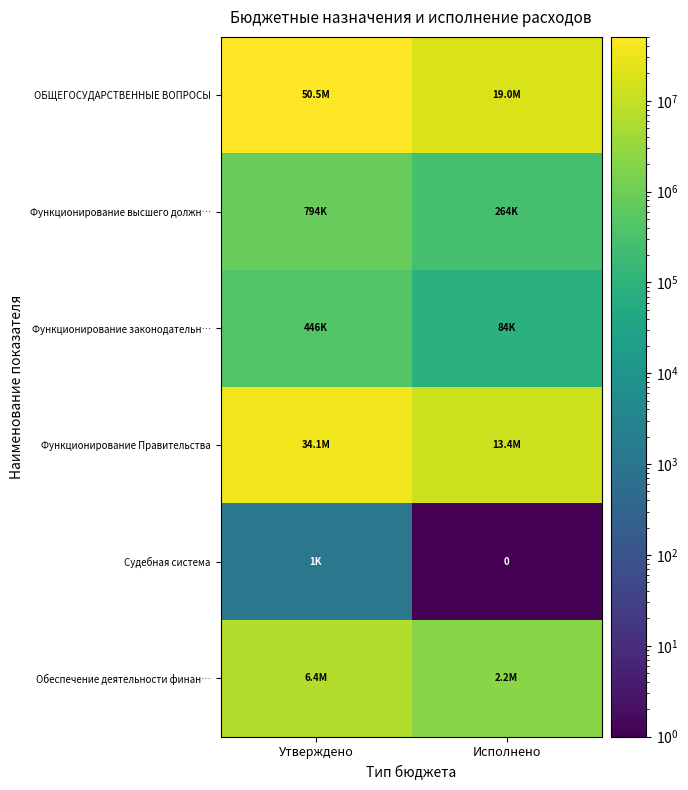

The Функционирование Правительства series shows 34131867.8 at Утверждено. True or false?

True